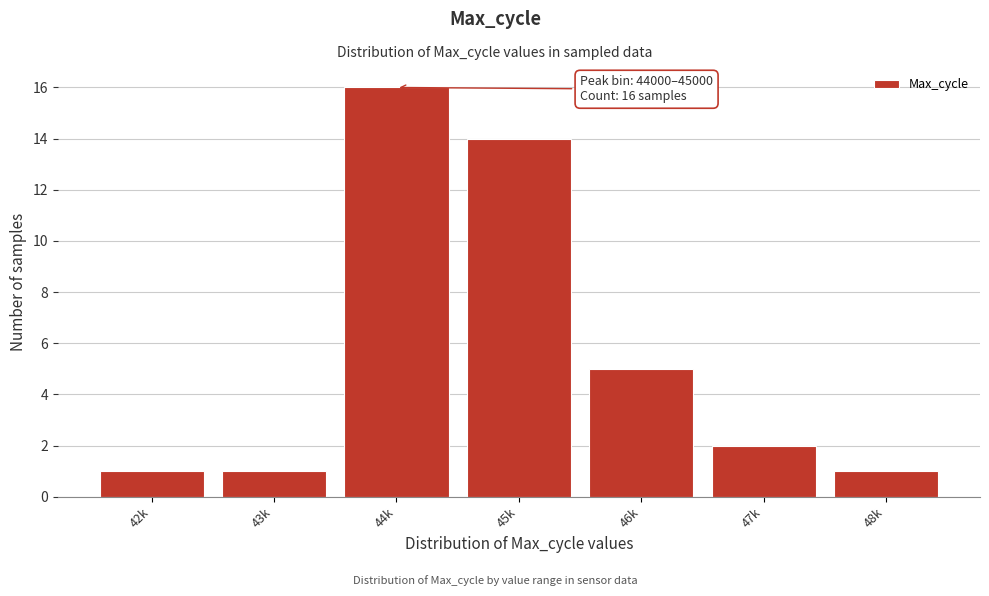

Reading left to right, transcribe all the data shown in this chart.

42k=1	43k=1	44k=16	45k=14	46k=5	47k=2	48k=1